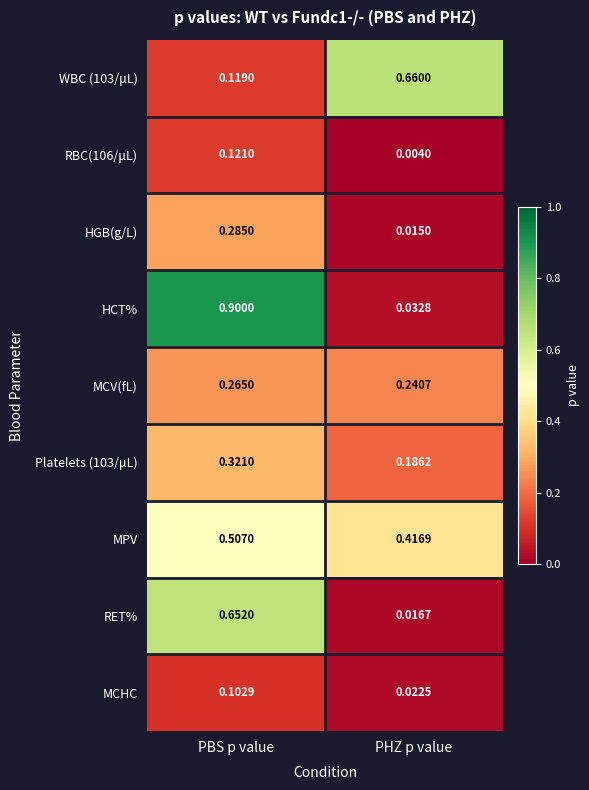

List the series in order of their peak value, lowest first.

MCHC, RBC(106/μL), MCV(fL), HGB(g/L), Platelets (103/μL), MPV, RET%, WBC (103/μL), HCT%